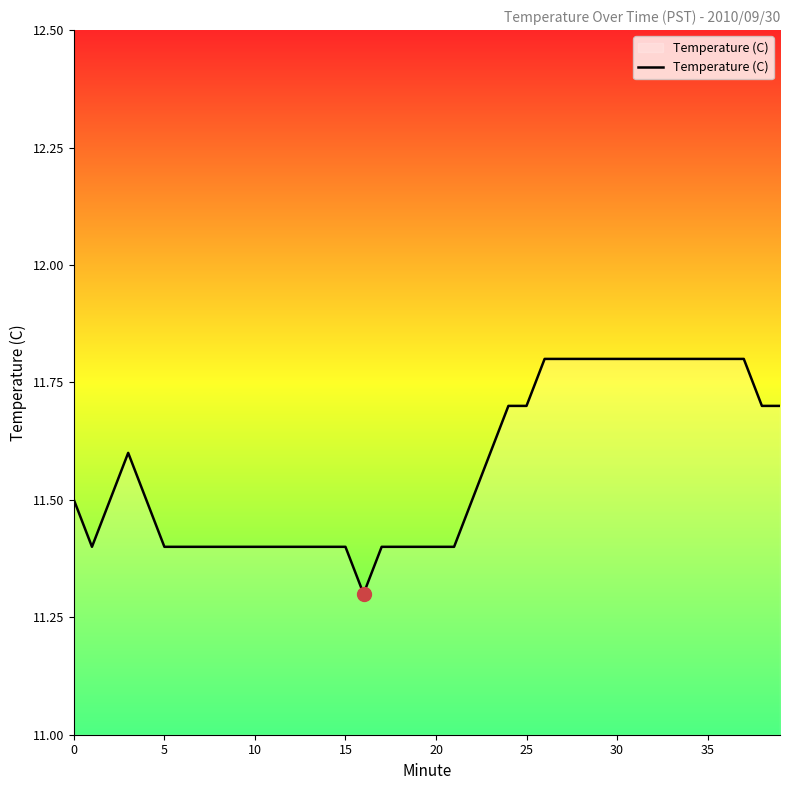

What is the difference between the maximum and minimum values?

0.5